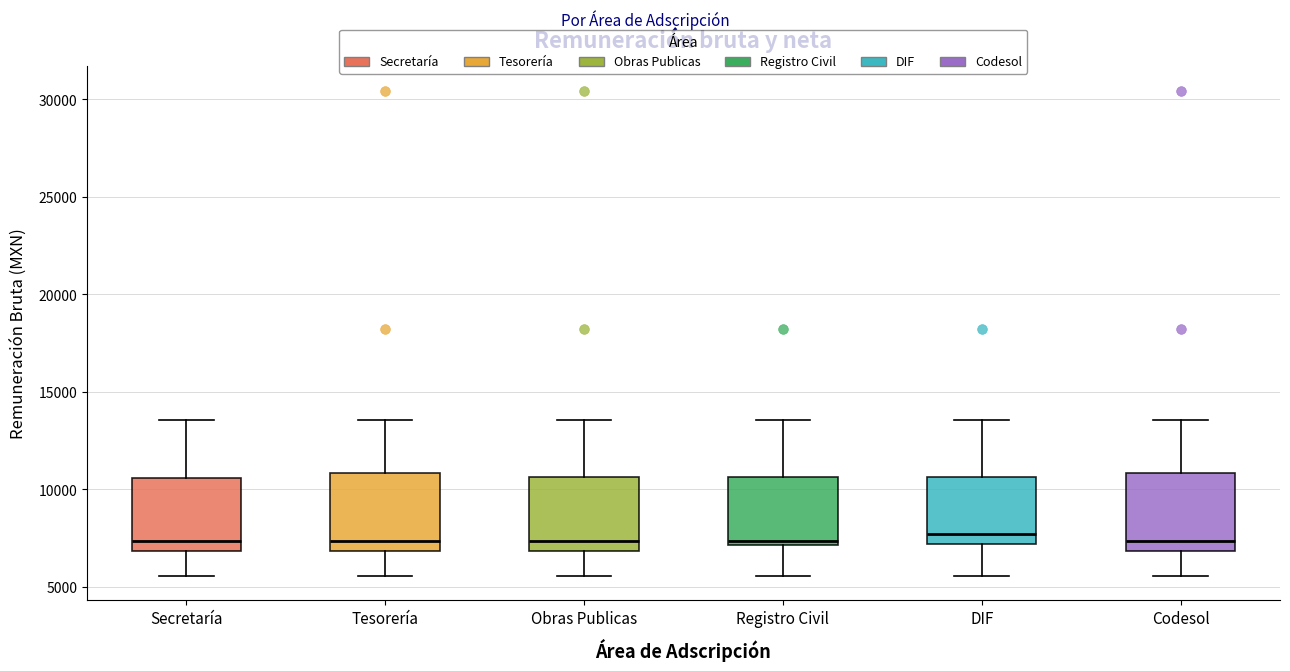

Reading left to right, read every box against the y-axis: the position of its median line, the range the box covers, and the ends of its whiskers. The values are not printed on the chart, so give them approximately, as read against the axis.

Secretaría: median 7500, box 7000 to 10500, whiskers 5500 to 13500
Tesorería: median 7500, box 7000 to 11000, whiskers 5500 to 13500
Obras Publicas: median 7500, box 7000 to 10500, whiskers 5500 to 13500
Registro Civil: median 7500, box 7000 to 10500, whiskers 5500 to 13500
DIF: median 7500, box 7000 to 10500, whiskers 5500 to 13500
Codesol: median 7500, box 7000 to 11000, whiskers 5500 to 13500